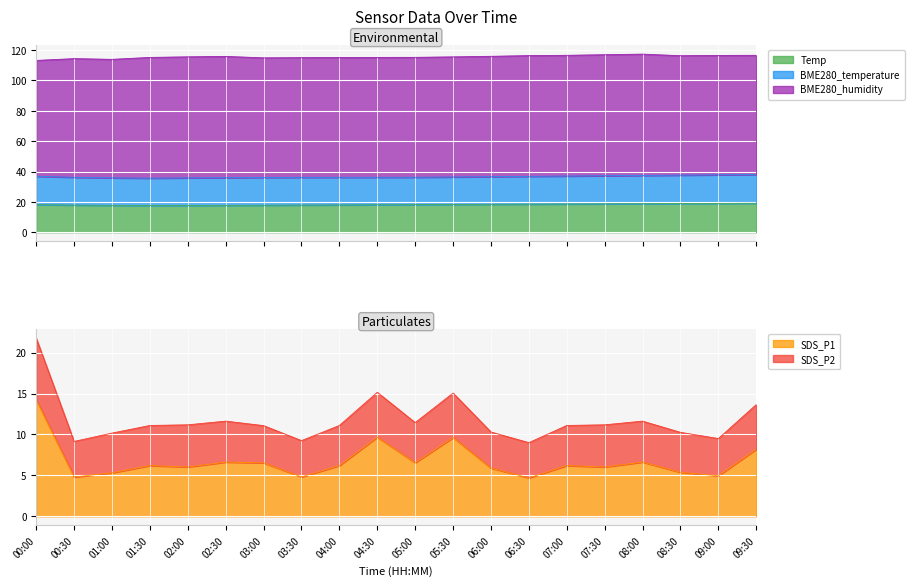

What value does the BME280_temperature series have at 07:00?

18.4